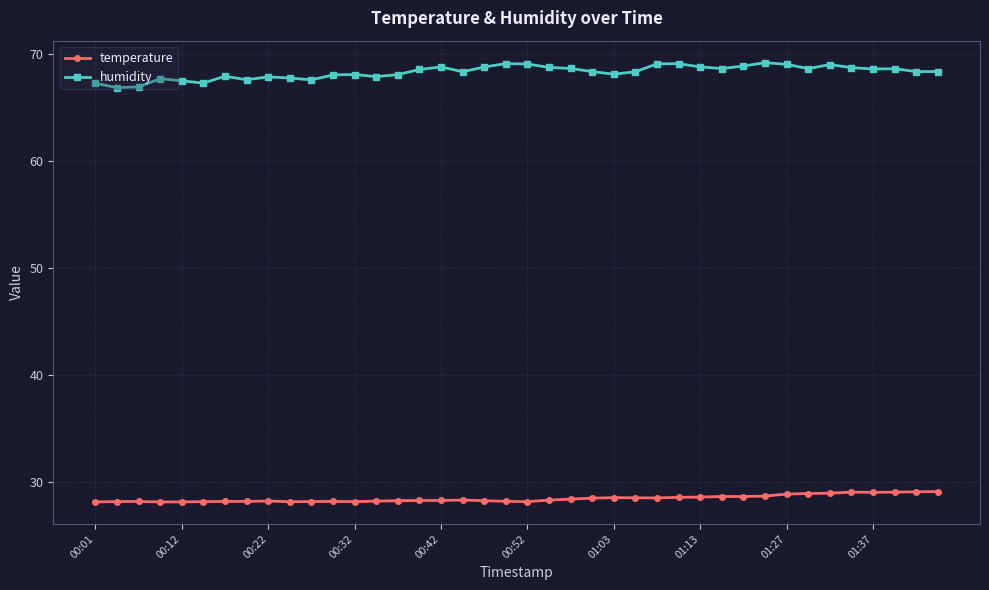

True or false: humidity and temperature cross at least once.

False